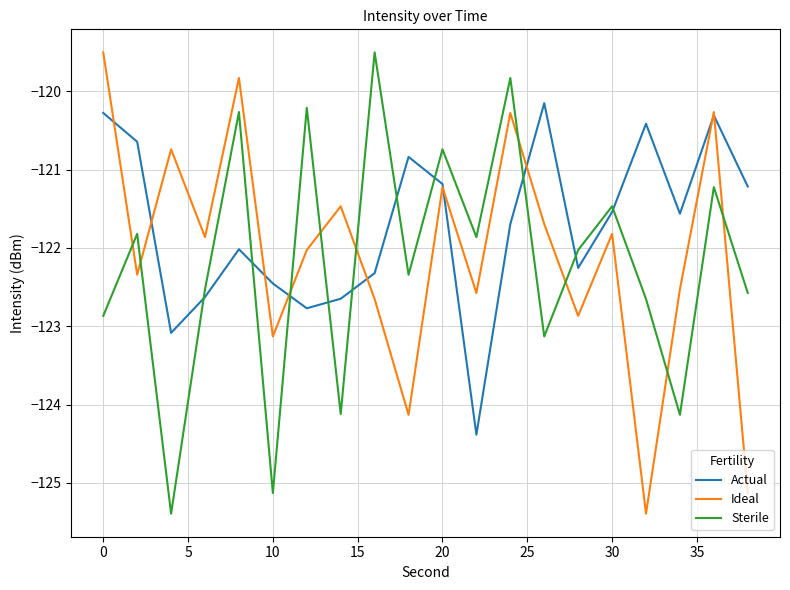

Which series has the largest total across all categories?

Actual